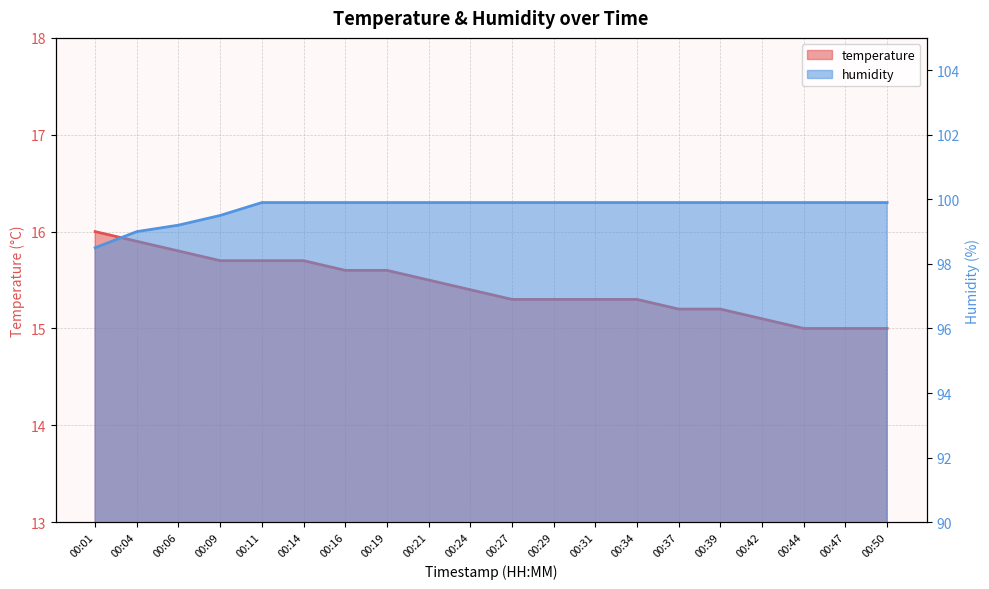

True or false: humidity and temperature intersect in this chart.

False